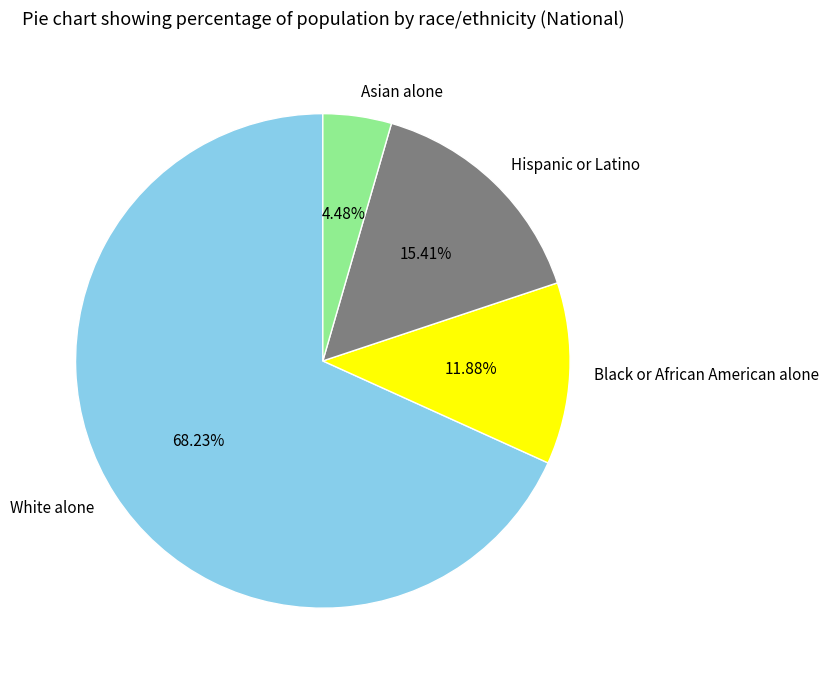

Which has a higher value, Hispanic or Latino or White alone?

White alone